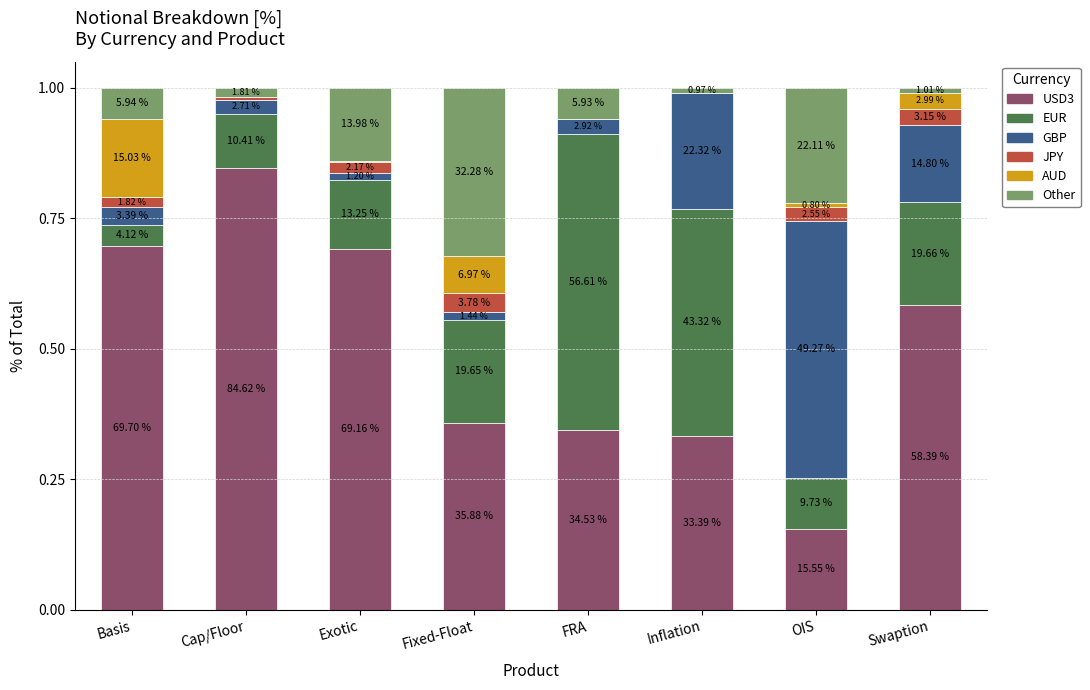

What is the label of the 5th bar from the left?

FRA